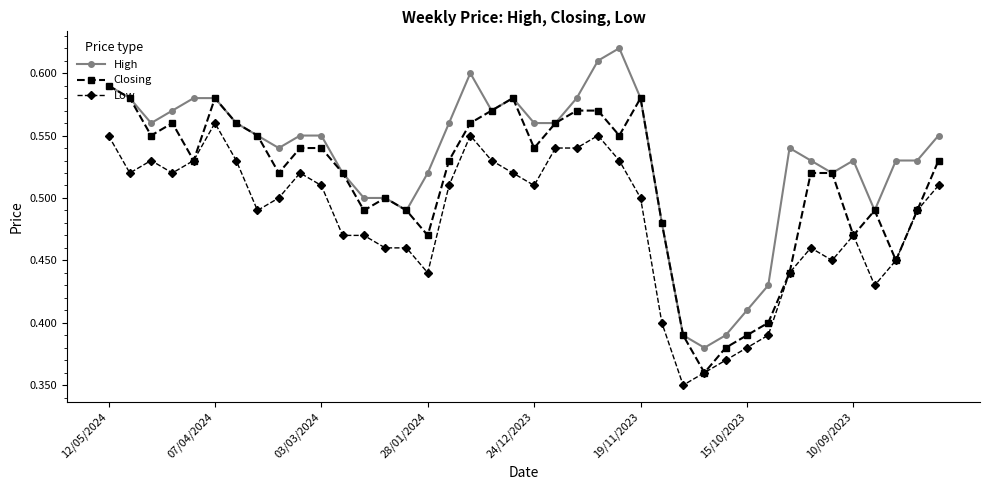

In Closing, how many points are lower than both neighbors (excluding endpoints)?

10